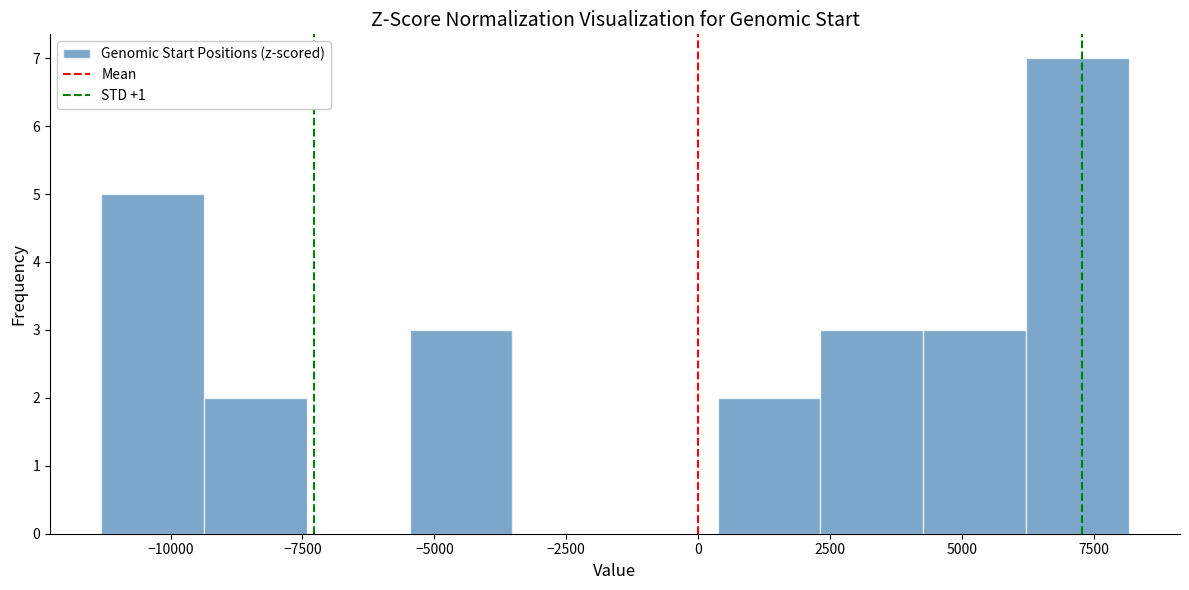

Around what value on the x-axis is the tallest bar? Give the approximate position of its centre, as read against the axis.

7000